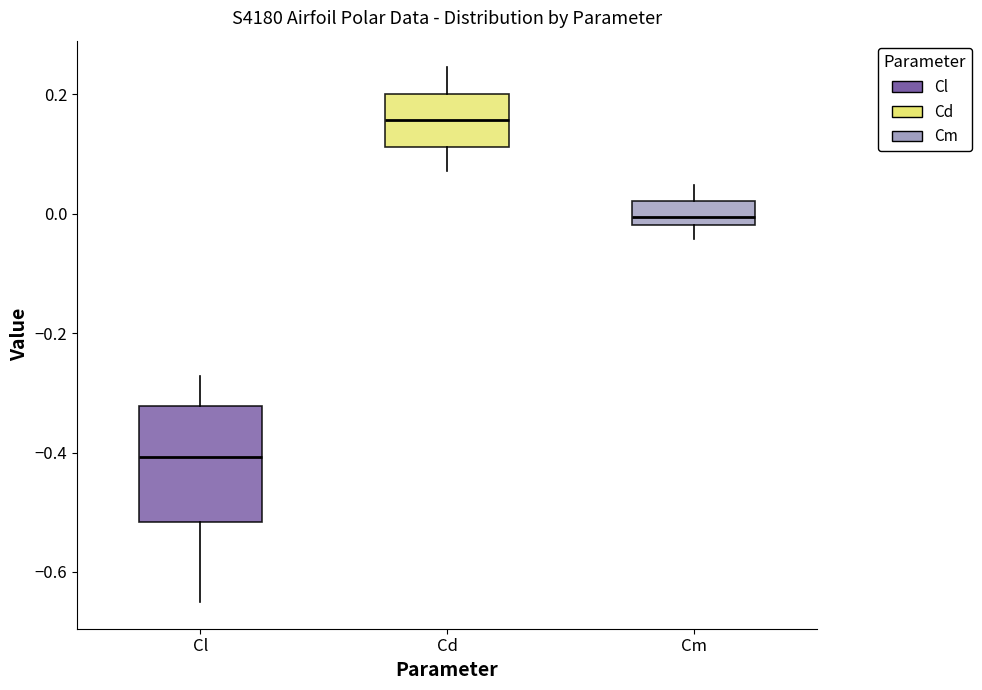

Which box has the lowest median line?

Cl